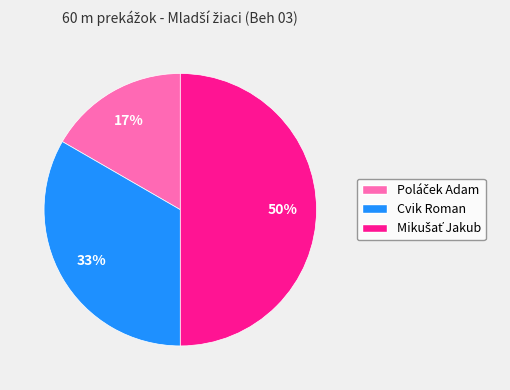

To the nearest percent, what portion does Cvik Roman represent?

33%